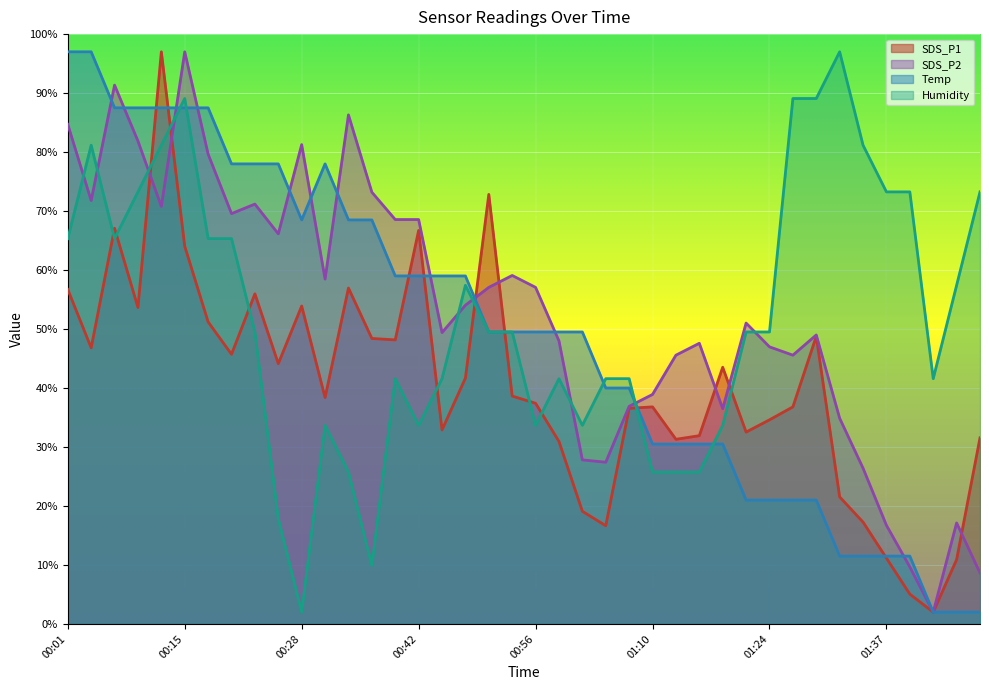

What is the total value across all series at 00:34?

237.5